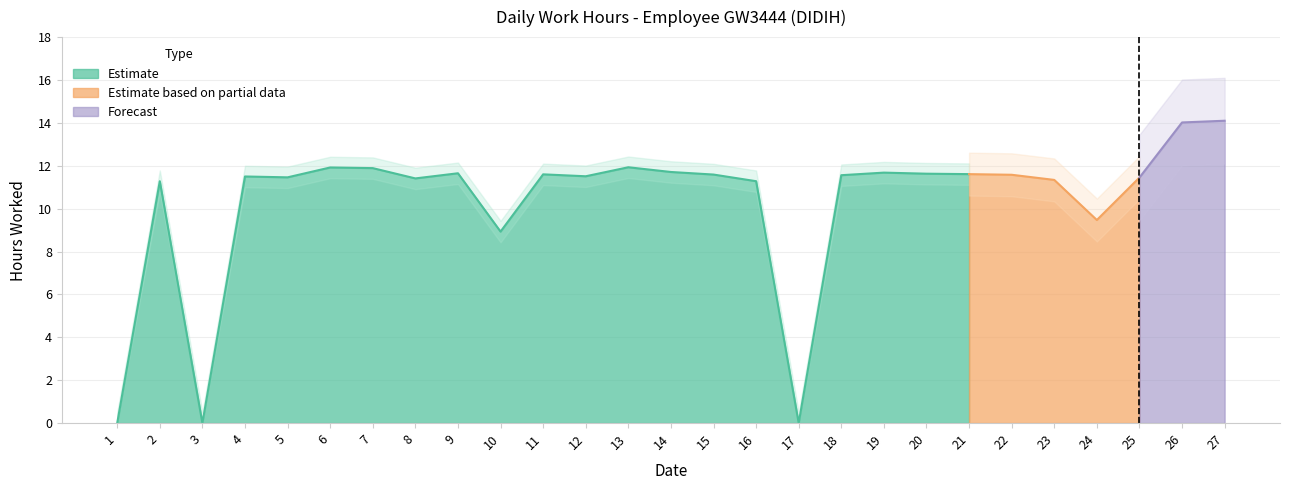

What is the average value?

10.3